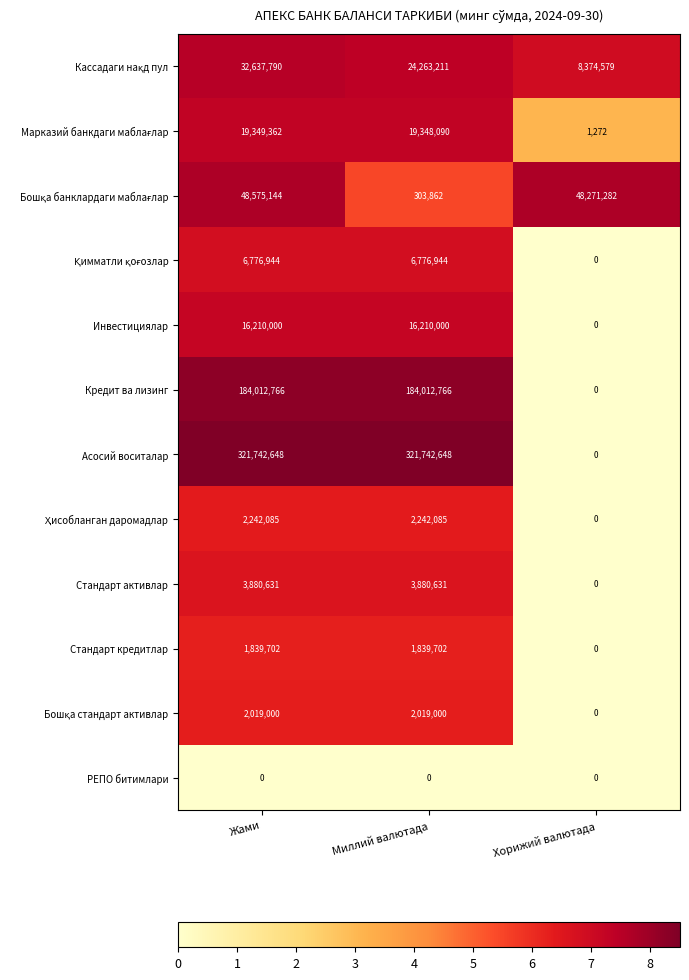

What is the maximum value shown in the chart?

321742648